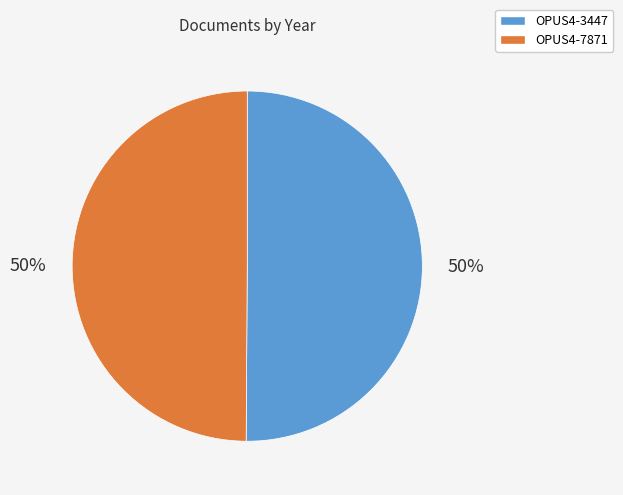

Is it true that OPUS4-7871 is 65% of the pie?

False